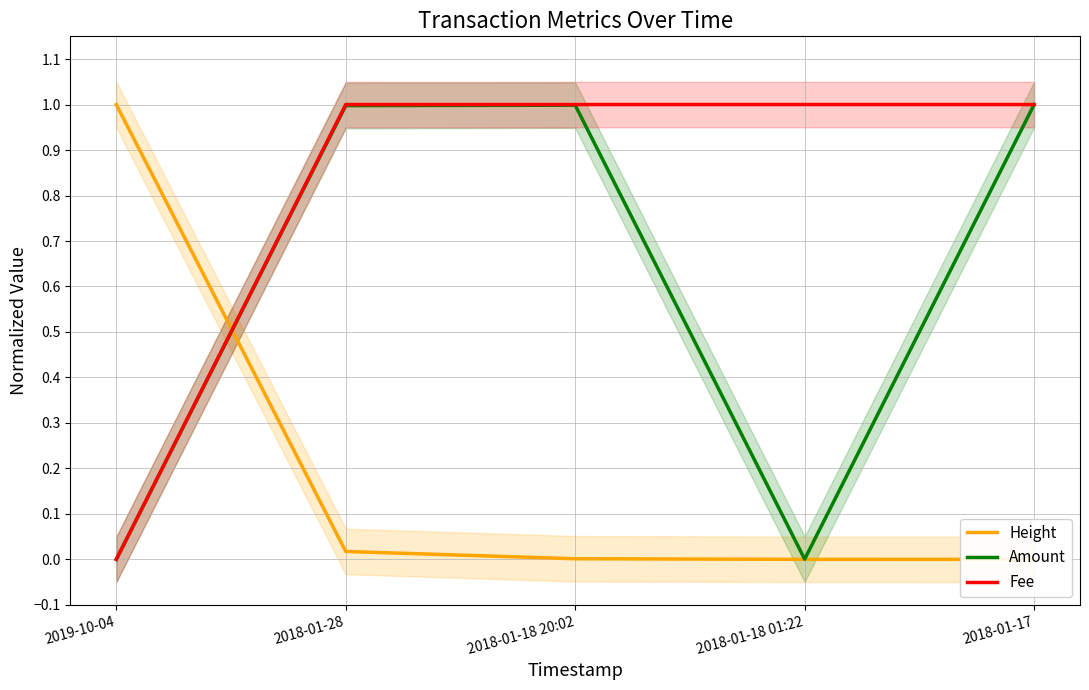

True or false: Fee has more than 0 interior local peaks.

False